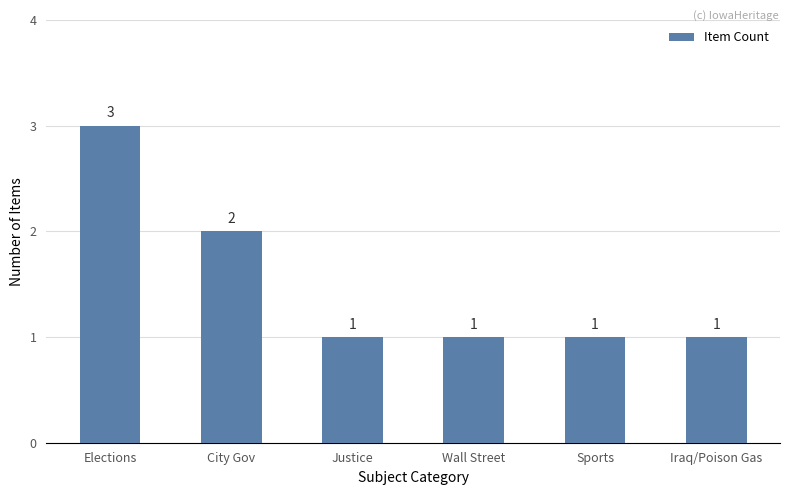

Which category has the highest value across all series?

Elections